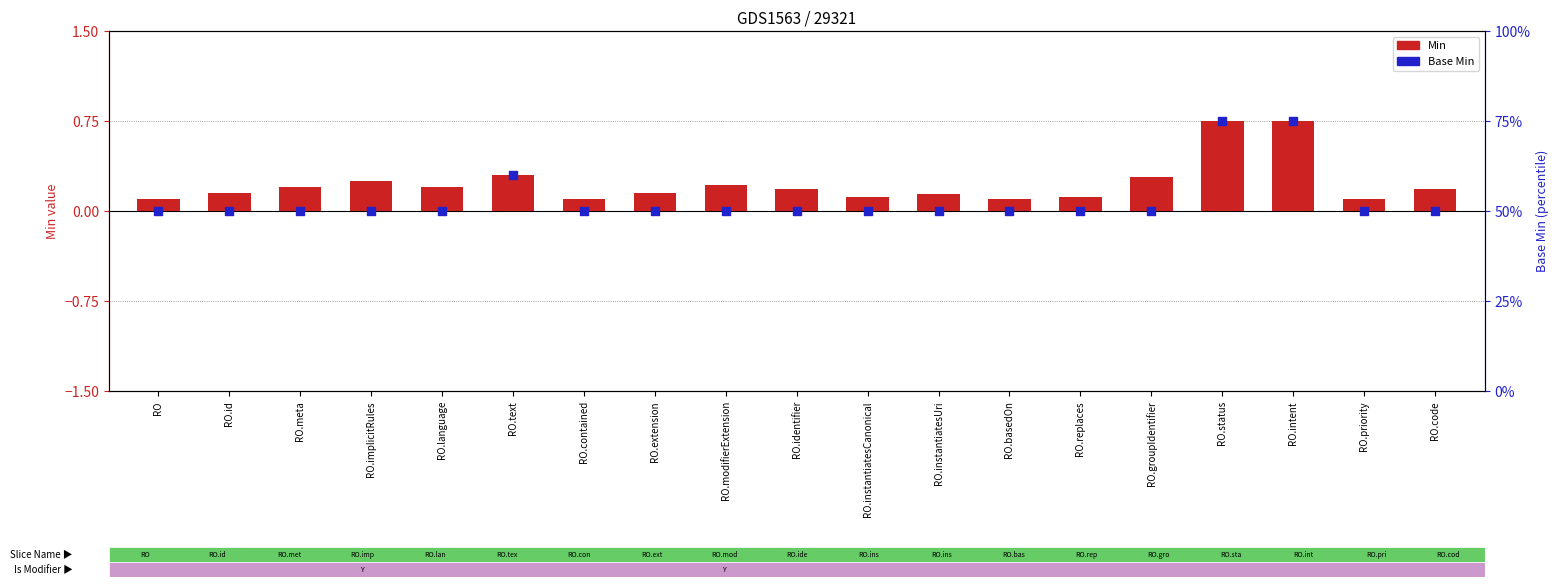

What is the total value across all series at RO.basedOn?

50.1